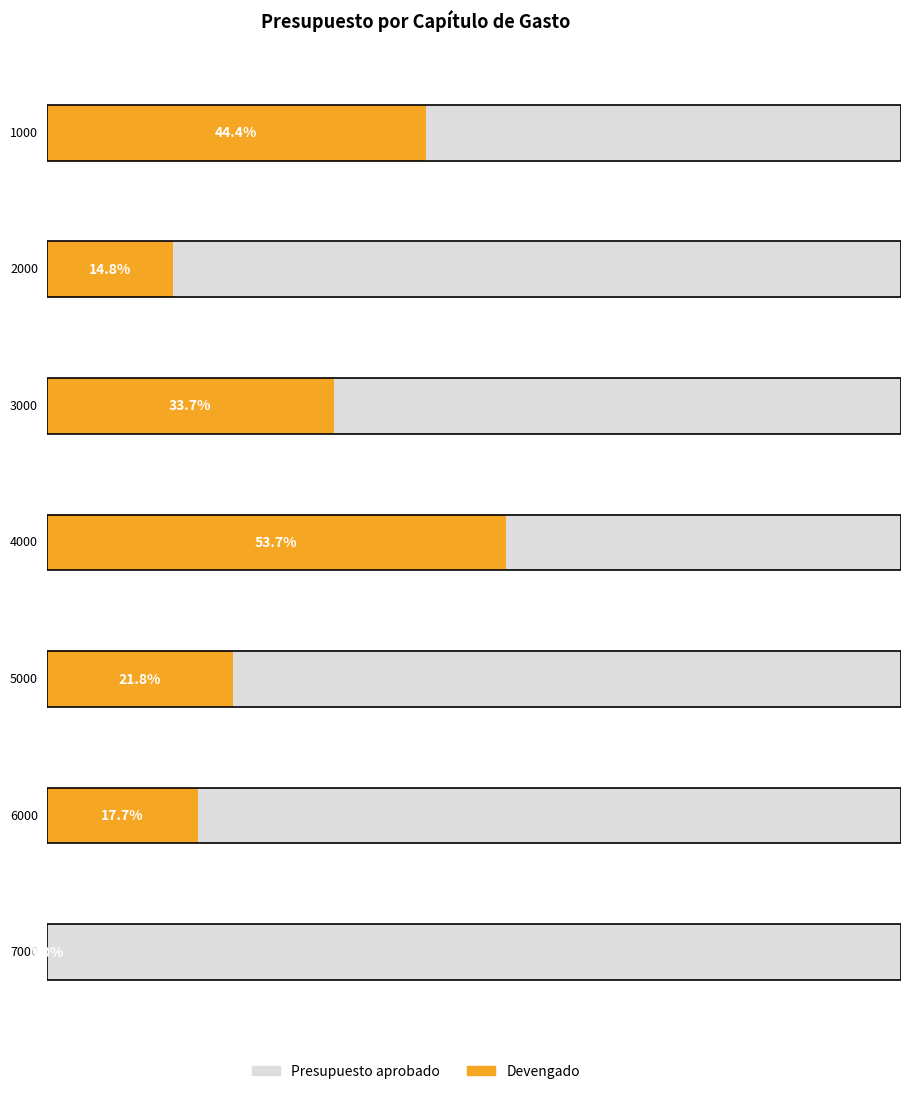

What is the spread (max minus min) of values at 1000?

1348915616.1